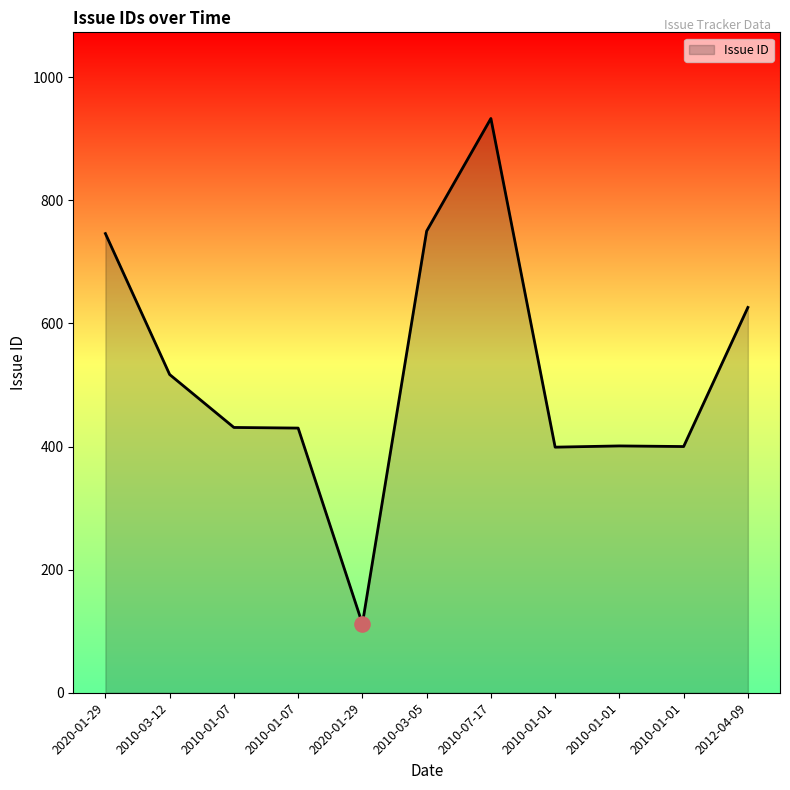

Is this an area chart (filled region under the line)?

Yes